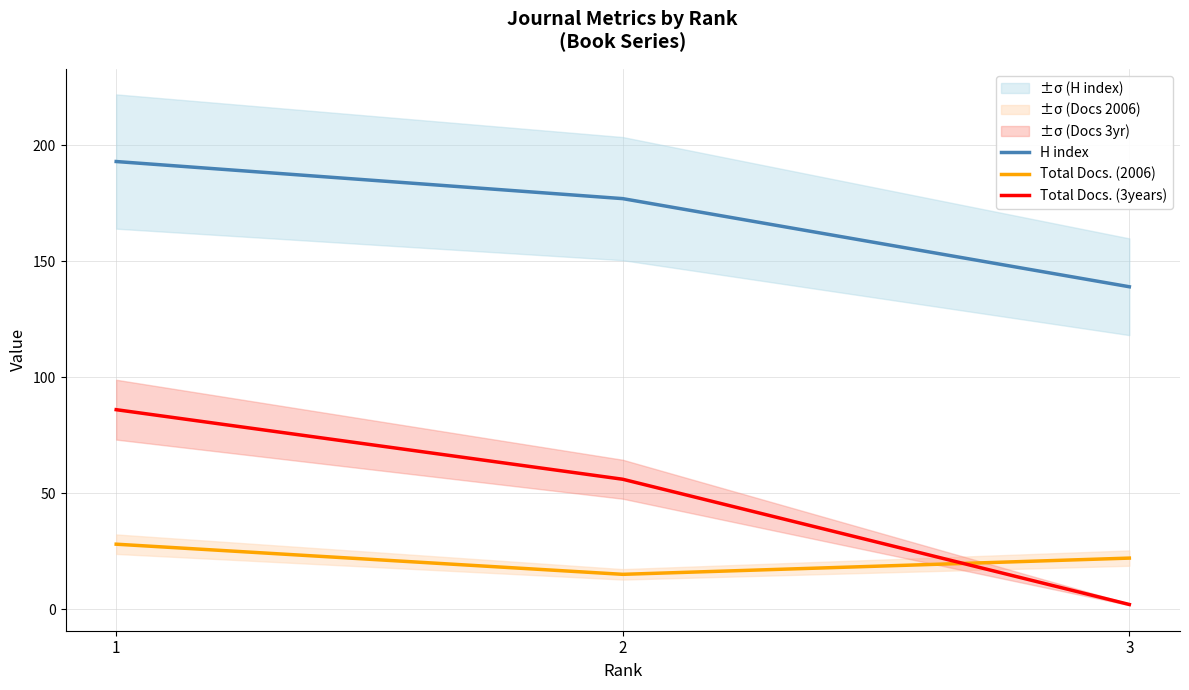

The value of Total Docs. (2006) at 1 is 28. True or false?

True